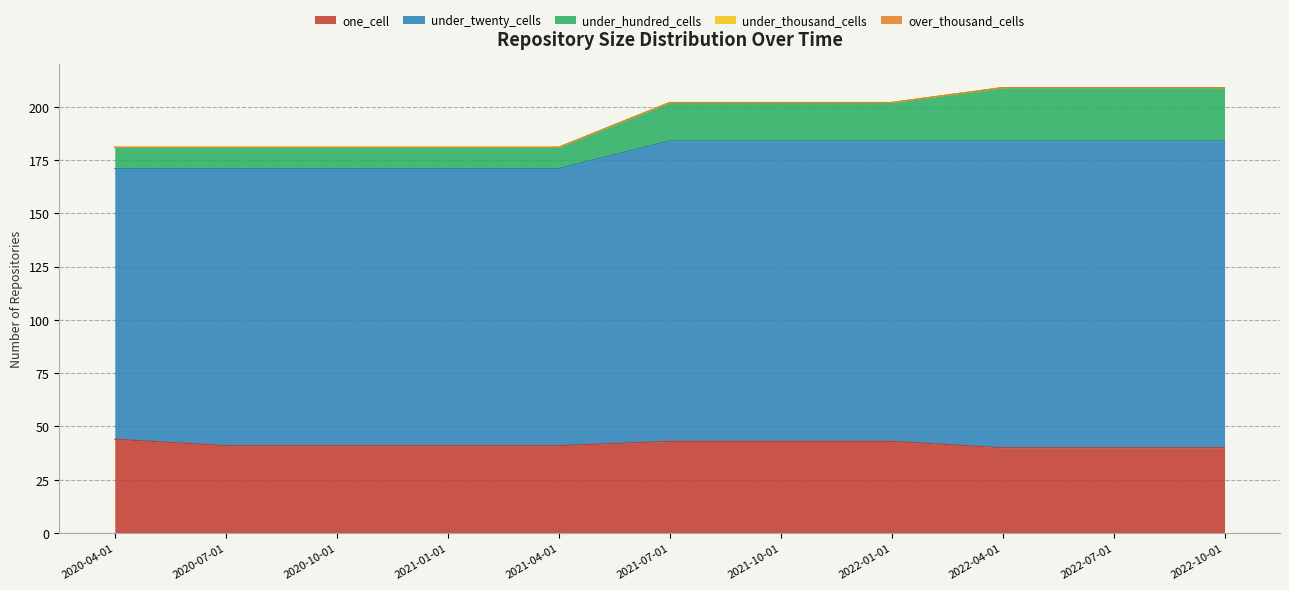

Rank the series at 2022-01-01 from lowest to highest value.

under_thousand_cells, over_thousand_cells, under_hundred_cells, one_cell, under_twenty_cells